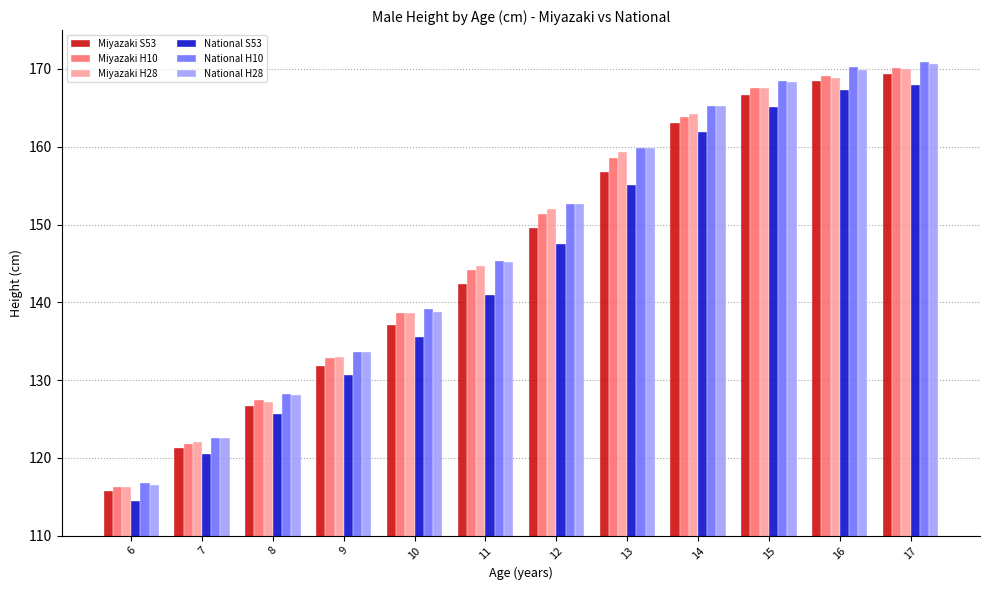

How many values in the Miyazaki H28 series are below 152?

6